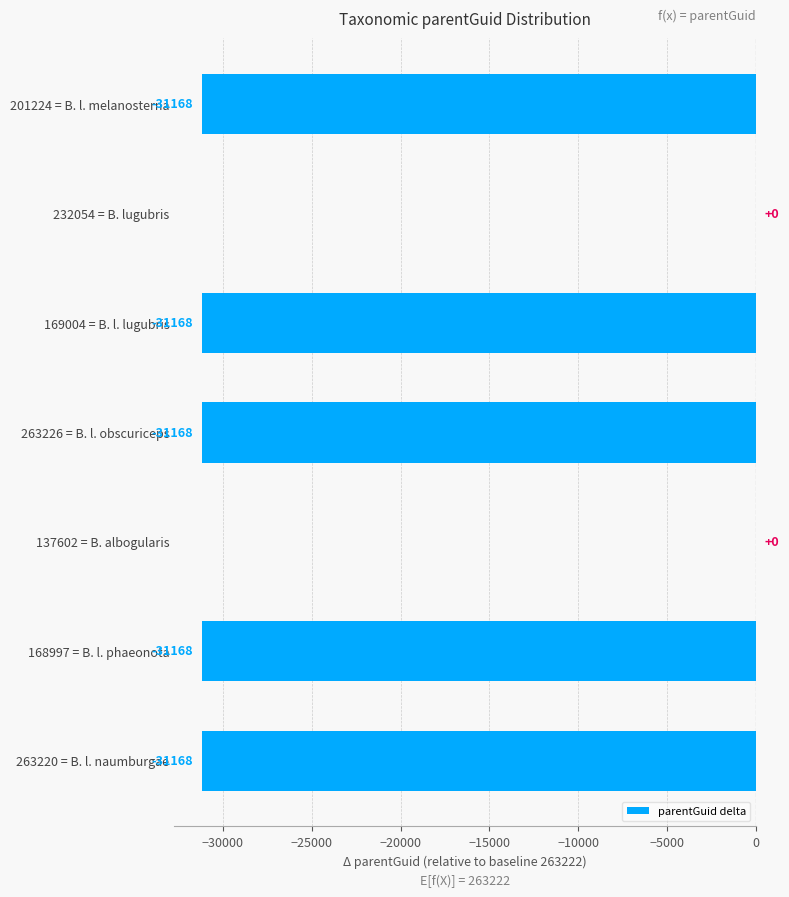

How many values are between -31168 and 0?

7